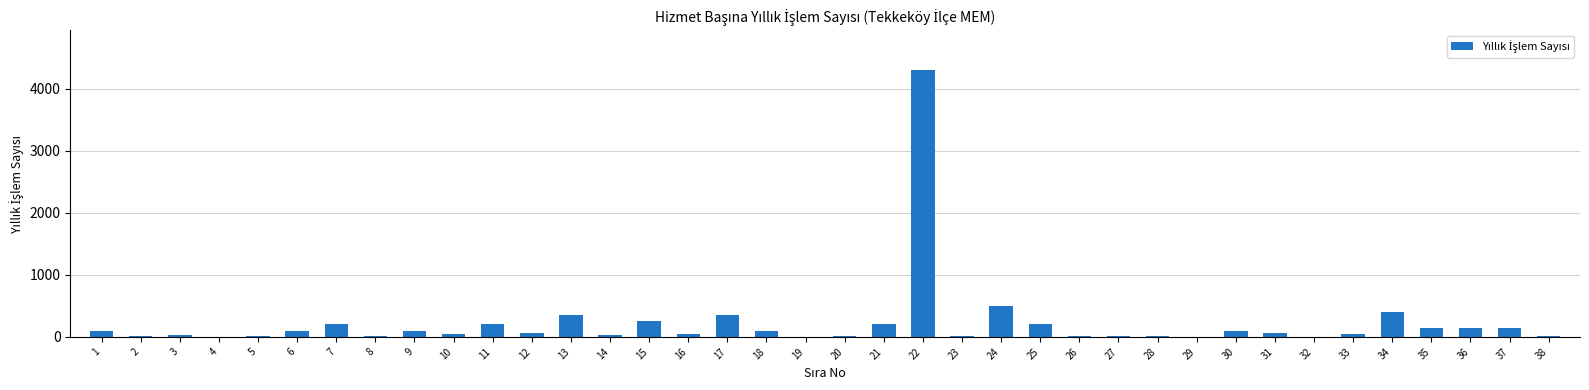

At which label does the data first exceed 70?

1